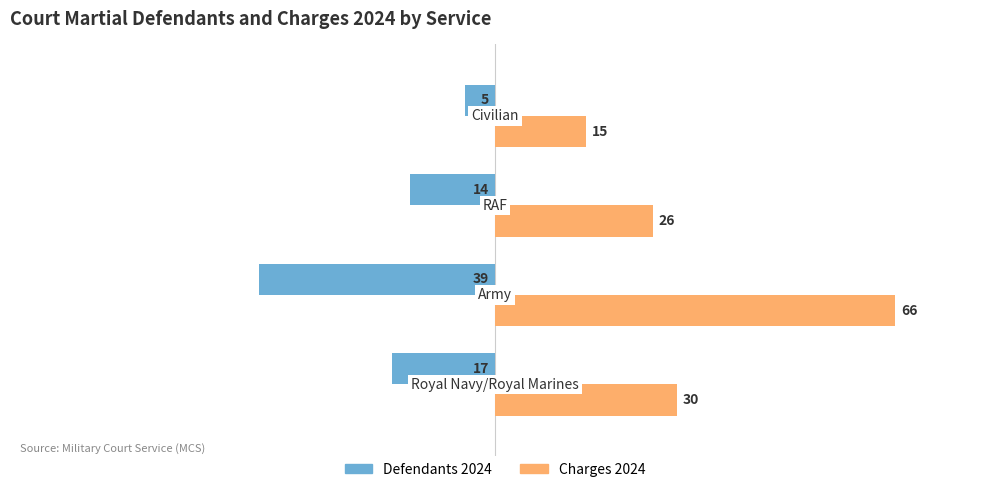

Which series has the largest total across all categories?

Charges 2024